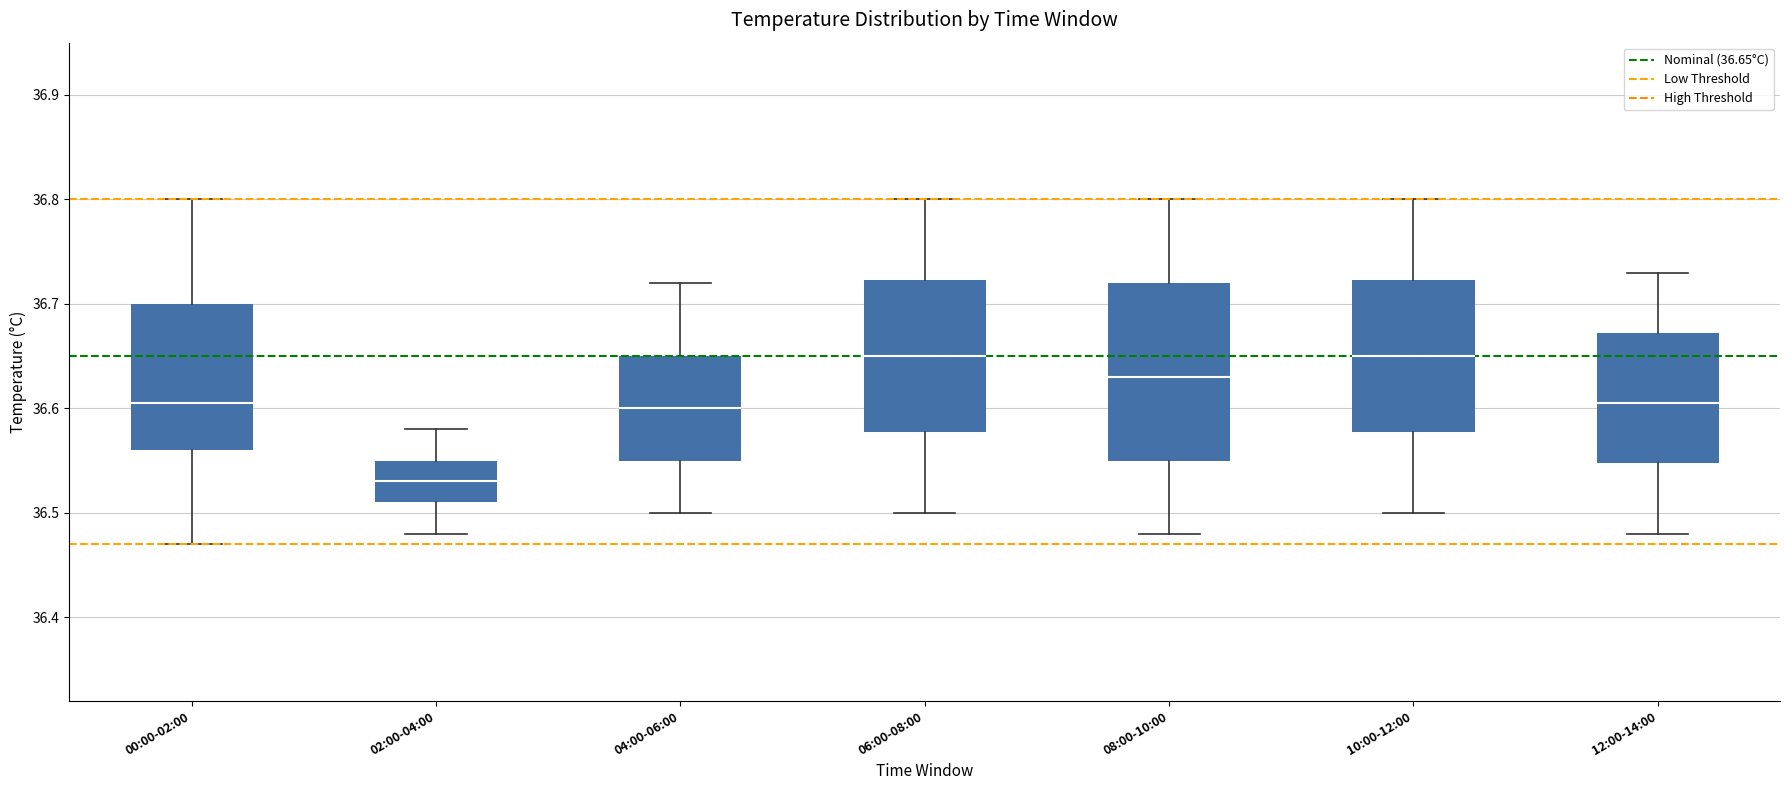

Reading left to right, transcribe this box plot: for each box, give where its median line is, the range the box spans, and where its two whiskers end, as read against the y-axis. The values are not printed on the chart, so give them approximately, as read against the axis.

00:00-02:00: median 36.61, box 36.56 to 36.70, whiskers 36.47 to 36.80
02:00-04:00: median 36.53, box 36.51 to 36.55, whiskers 36.48 to 36.58
04:00-06:00: median 36.60, box 36.55 to 36.65, whiskers 36.50 to 36.72
06:00-08:00: median 36.65, box 36.58 to 36.72, whiskers 36.50 to 36.80
08:00-10:00: median 36.63, box 36.55 to 36.72, whiskers 36.48 to 36.80
10:00-12:00: median 36.65, box 36.58 to 36.72, whiskers 36.50 to 36.80
12:00-14:00: median 36.61, box 36.55 to 36.67, whiskers 36.48 to 36.73